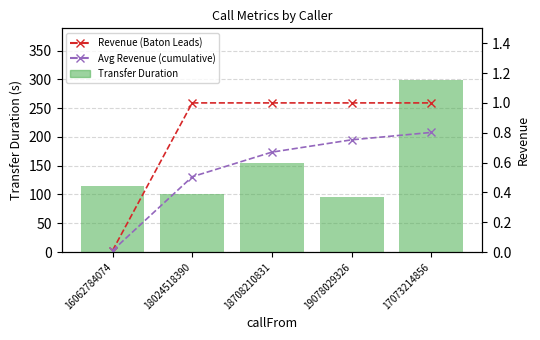

Rank the categories by Avg Revenue (cumulative) value from lowest to highest.

16062784074, 18024518390, 18708210831, 19078029326, 17073214856